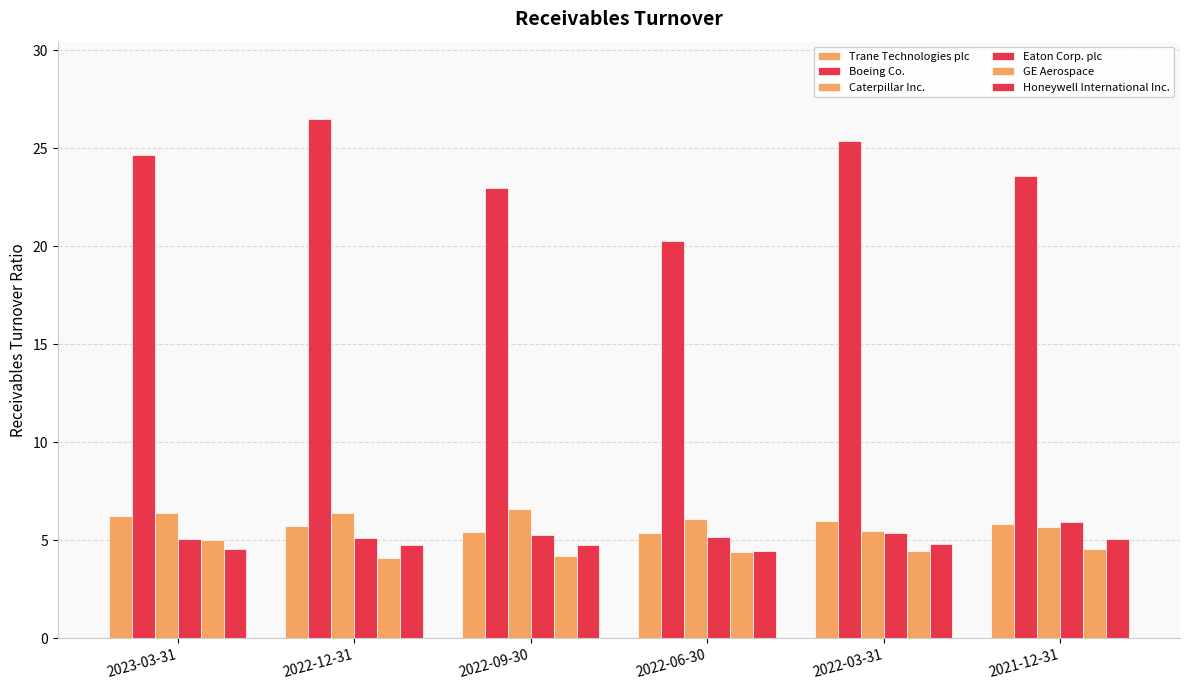

How many distinct data groups are displayed?

6